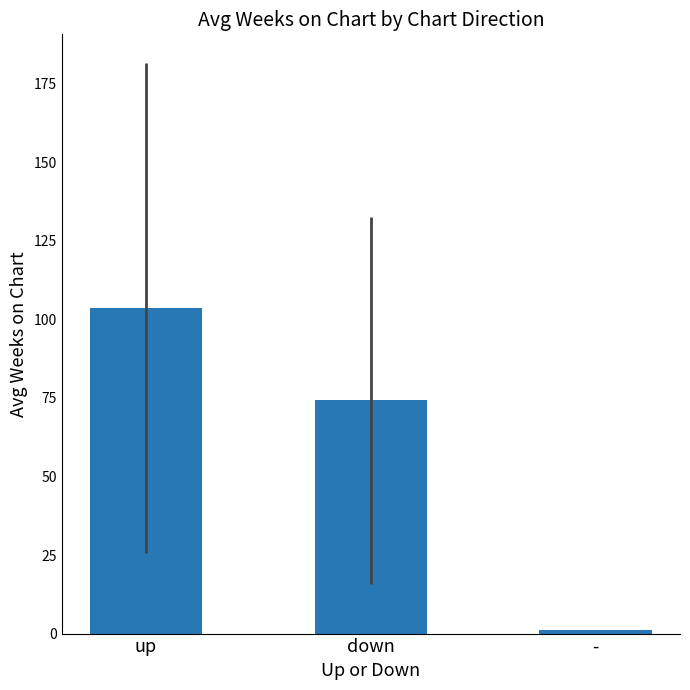

List the labels in order of value, largest first.

up, down, -